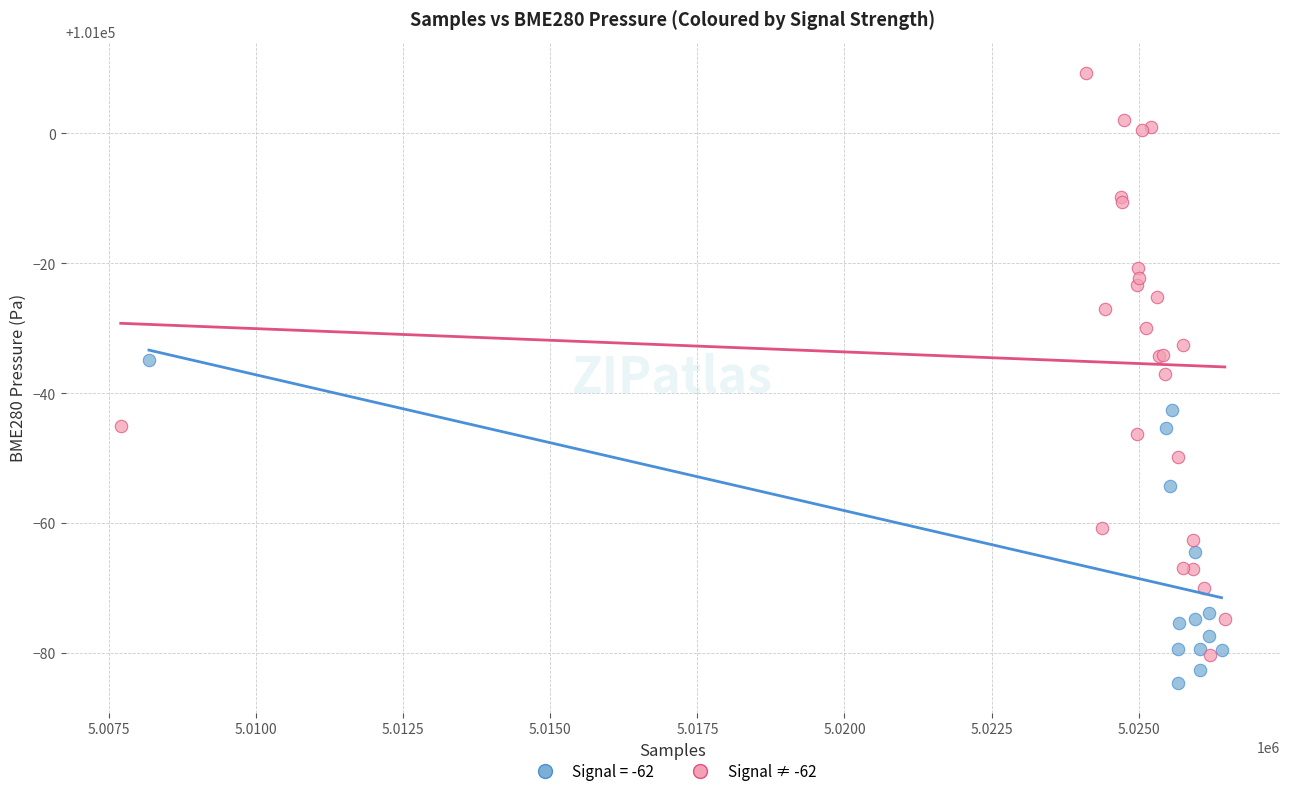

Which series contains the highest Y value?

Signal ≠ -62